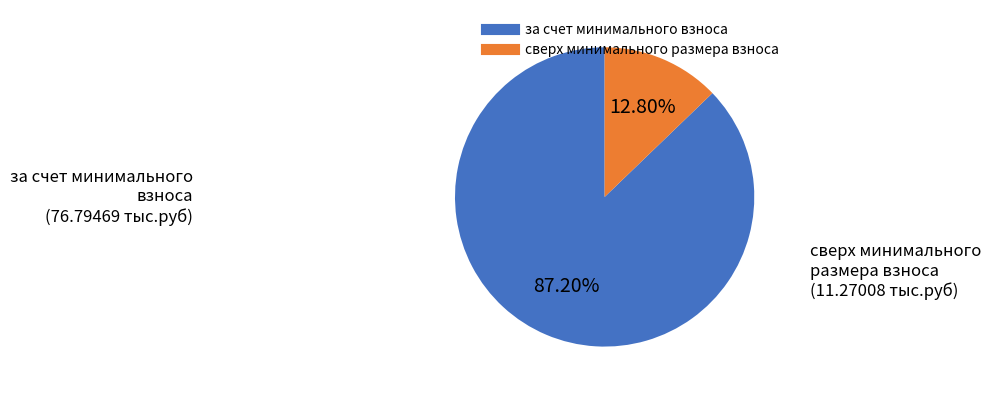

What percentage is the за счет минимального взноса slice, to the nearest percent?

87%